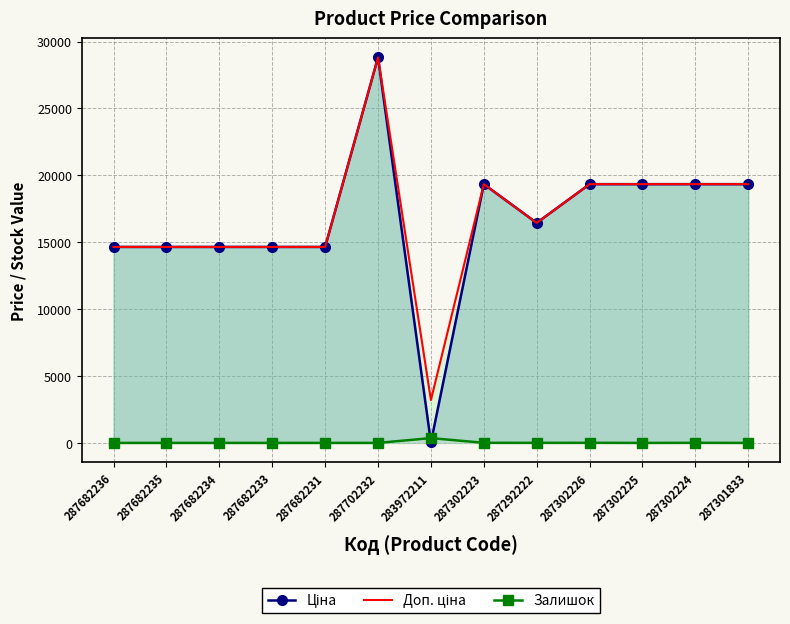

What is the sum of all Залишок values?

384.0